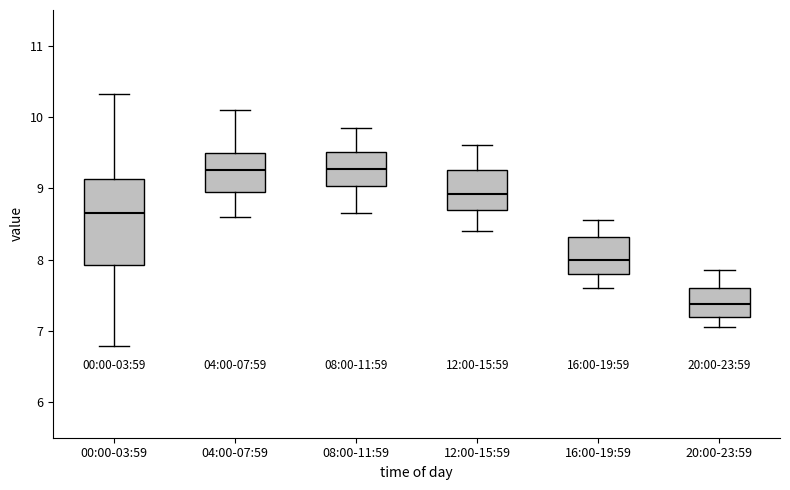

Which box is the tallest, from its lower edge to its upper edge?

00:00-03:59